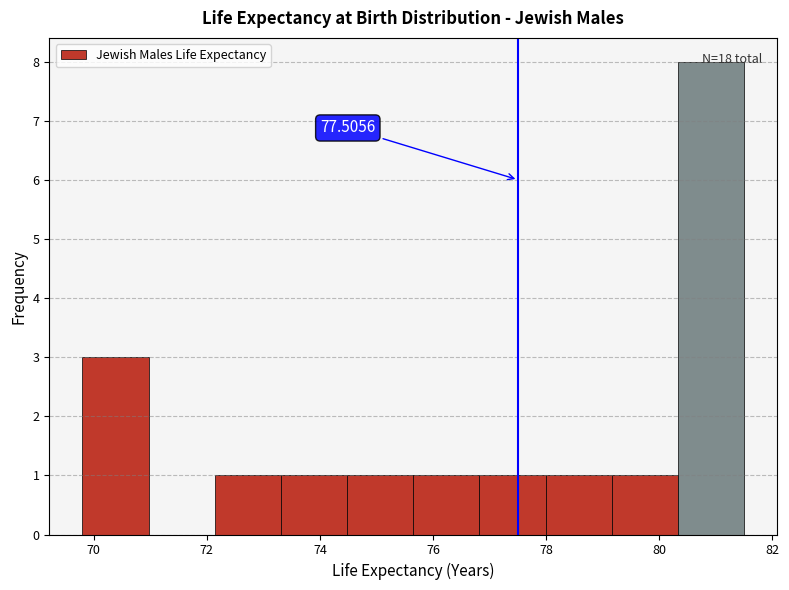

Over which range of the x-axis is the bar tallest?

80.4 to 81.6